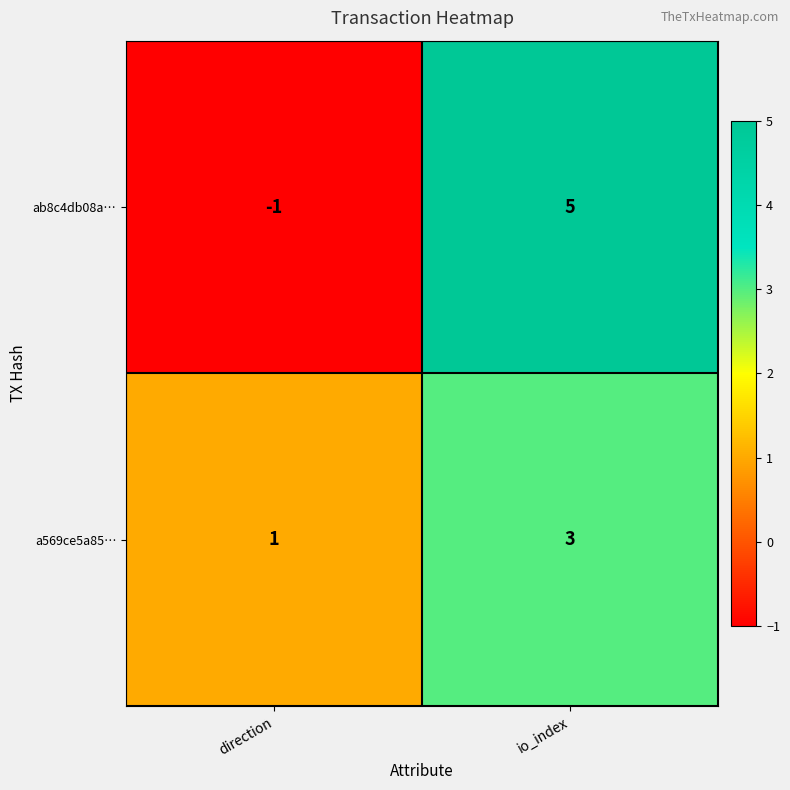

What is the sum of all ab8c4db08a… values?

4